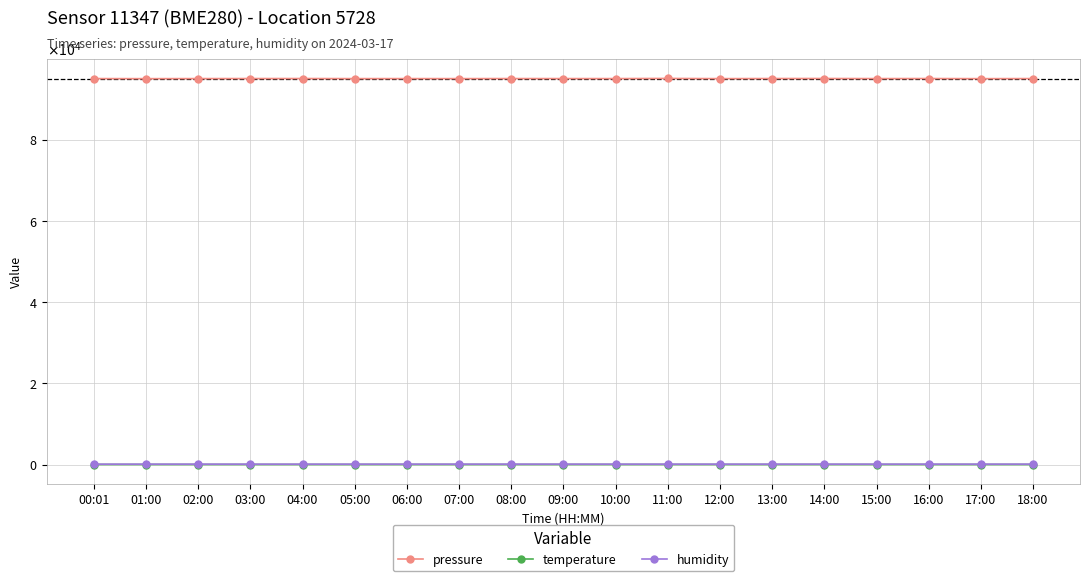

True or false: pressure and temperature cross at least once.

False